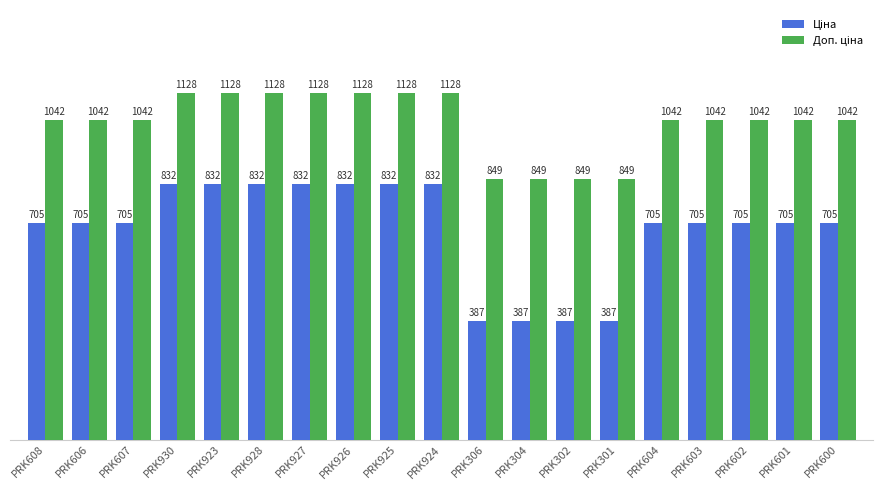

What is the label of the 14th bar from the left?

PRK301